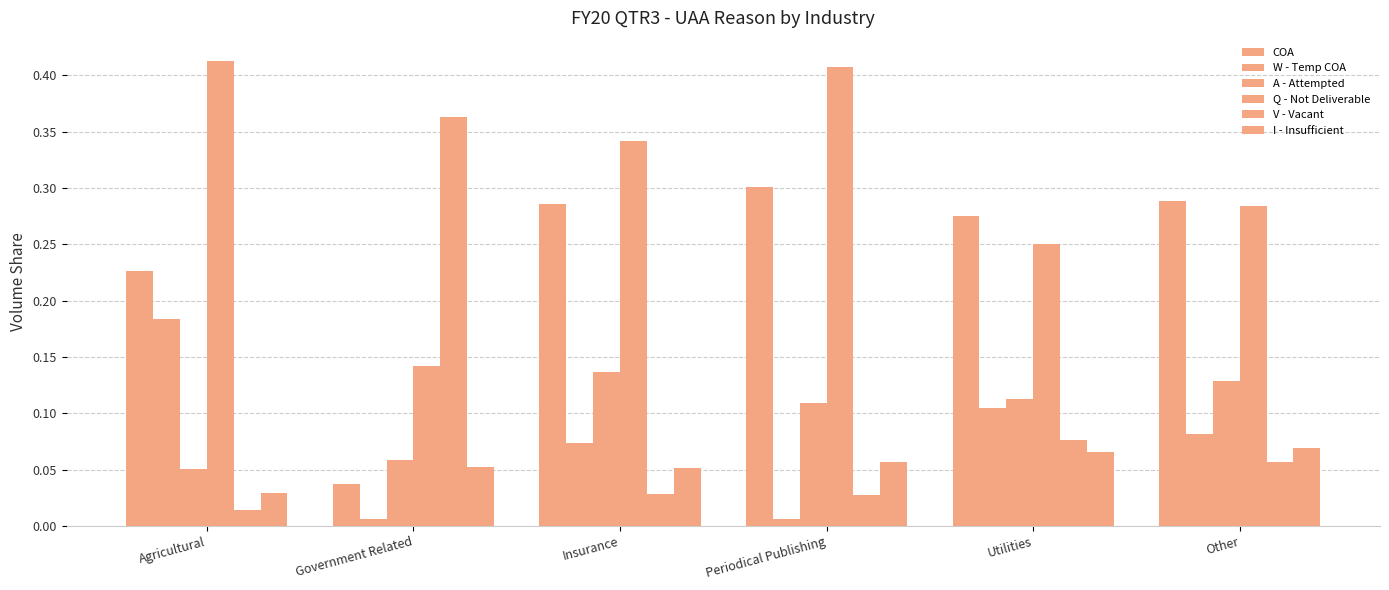

What position from the right is Periodical Publishing?

3